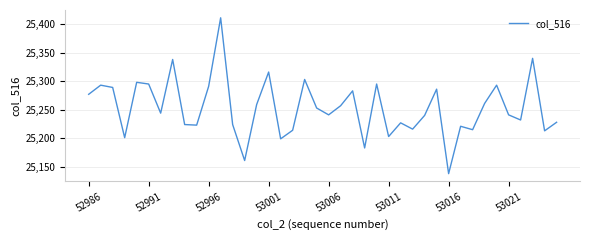

How many interior local peaks (higher than both neighbors) does the data have?

13